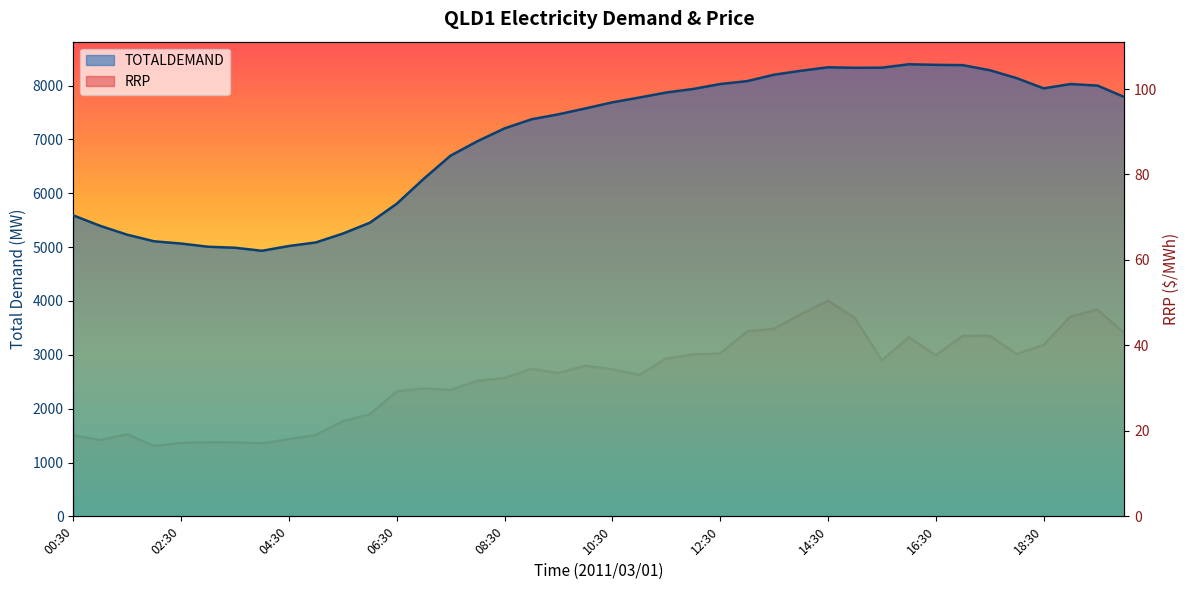

At 19:00, list the series in order from largest to smallest.

TOTALDEMAND, RRP